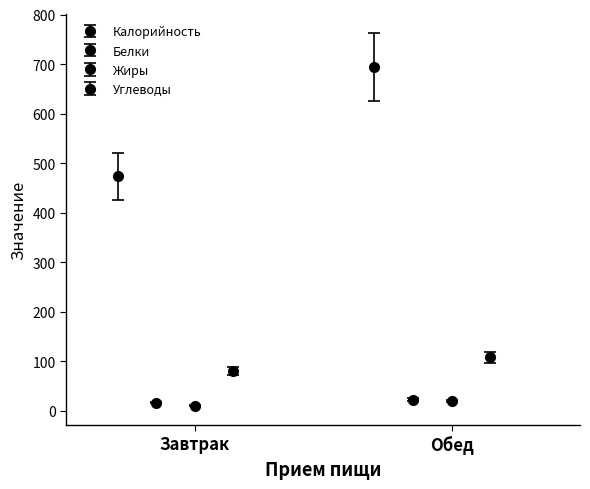

What position from the right is Обед?

1